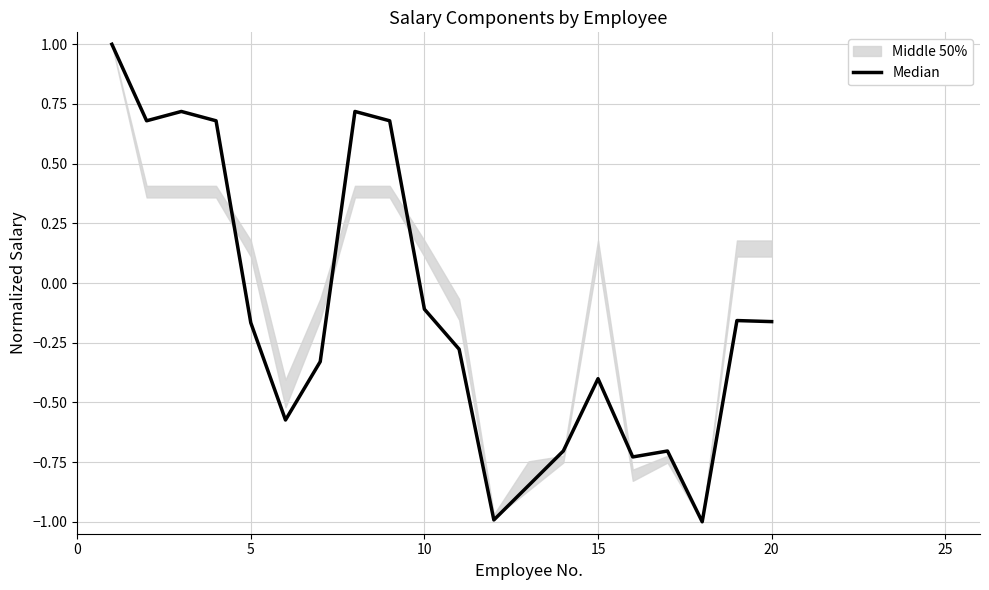

Is it true that the value at 18 is -0.1?

False